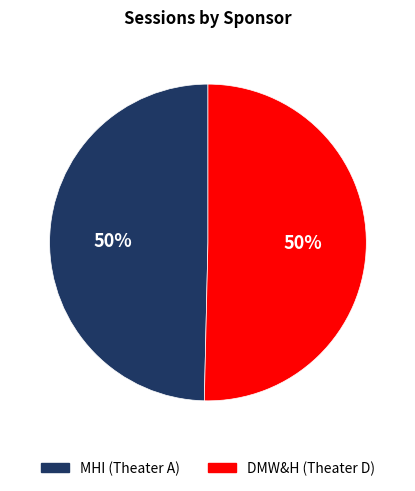

The MHI (Theater A) slice represents 36% of the pie. True or false?

False